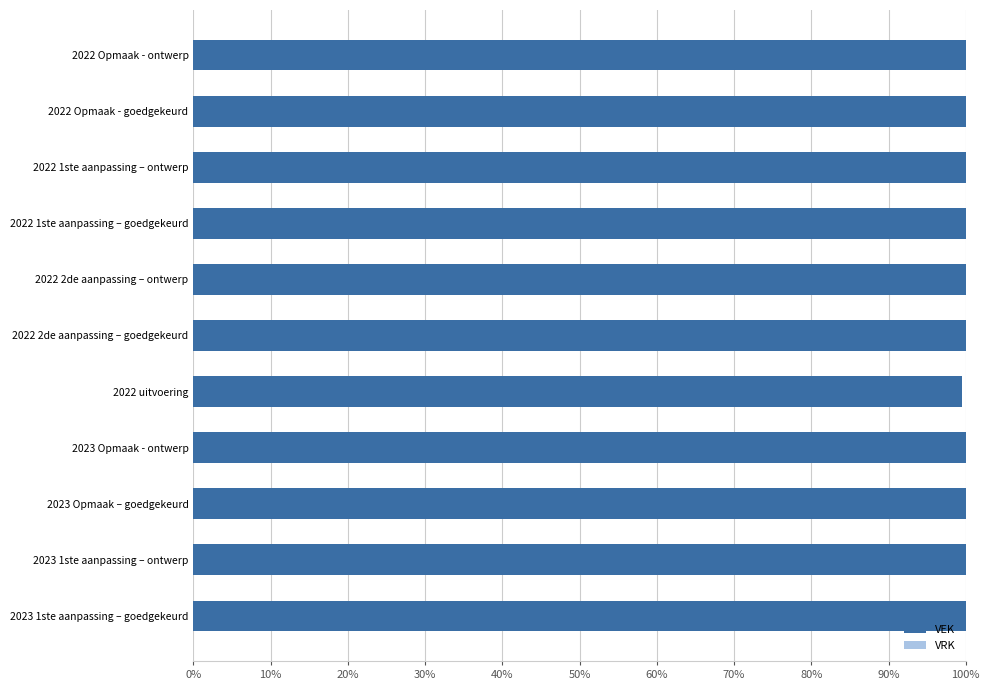

Are the bars horizontal?

Yes